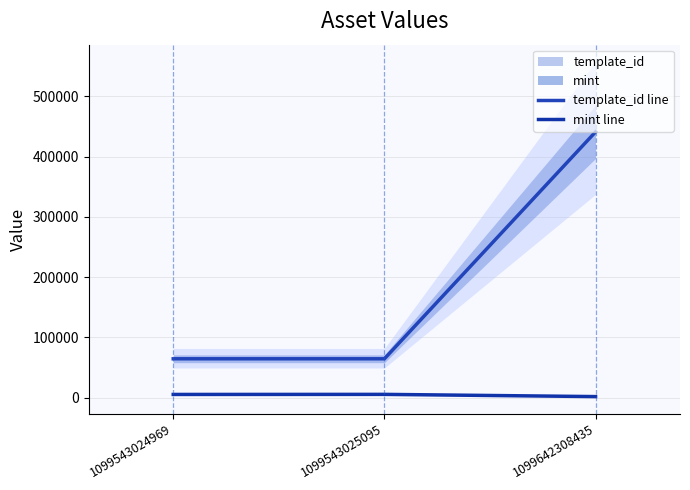

Rank the series at 1099642308435 from highest to lowest value.

template_id line, mint line